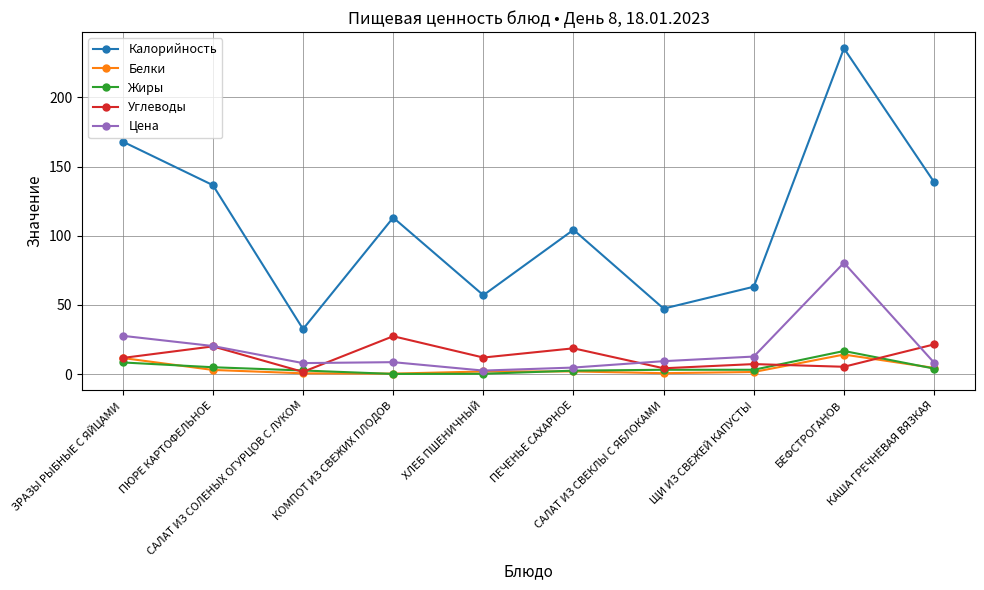

At which label is Калорийность closest to 133?

ПЮРЕ КАРТОФЕЛЬНОЕ